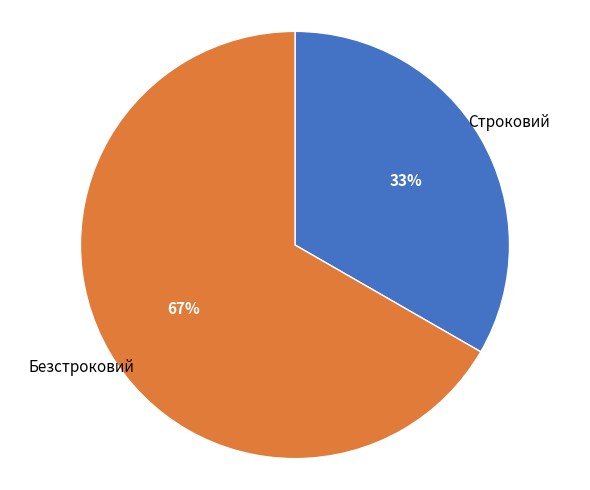

Is the sum of Строковий and Безстроковий greater than half?

Yes